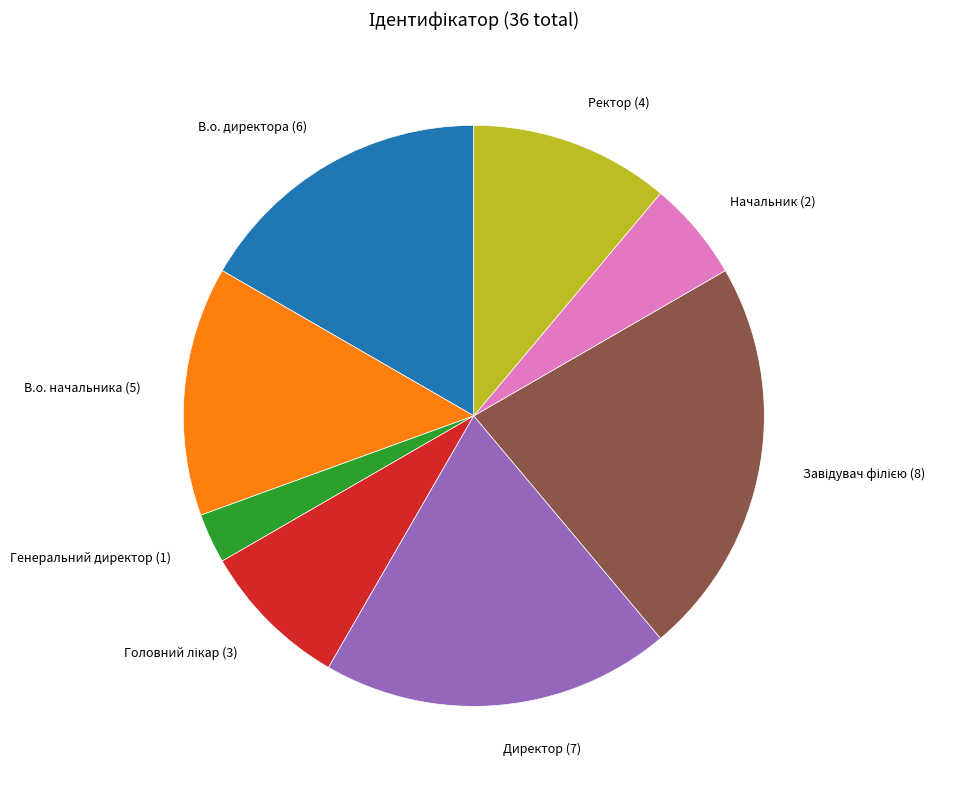

Is there any slice that represents more than half of the pie?

No